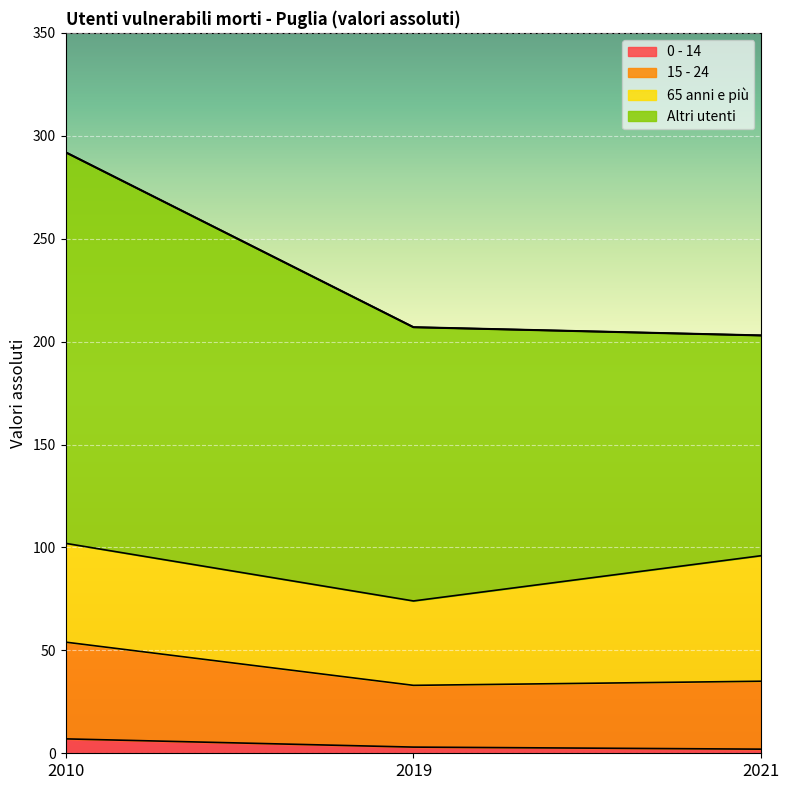

What is the value of the 15 - 24 point at the 3rd from the left?

35